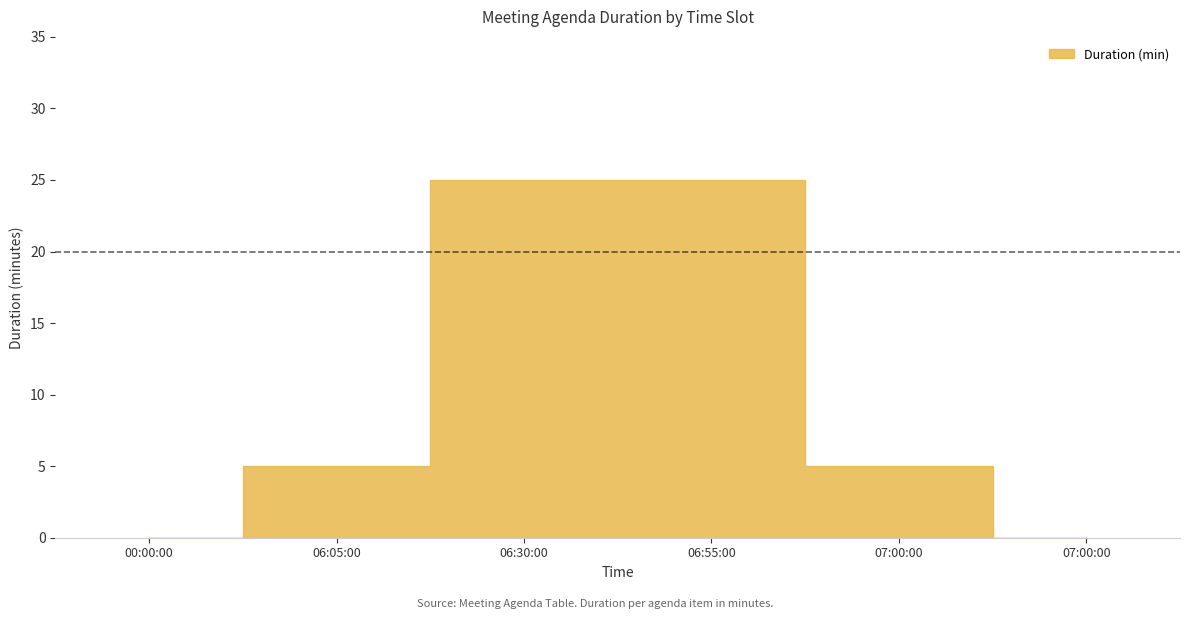

List the labels in order of value, smallest first.

00:00:00, 07:00:00, 06:05:00, 07:00:00, 06:30:00, 06:55:00